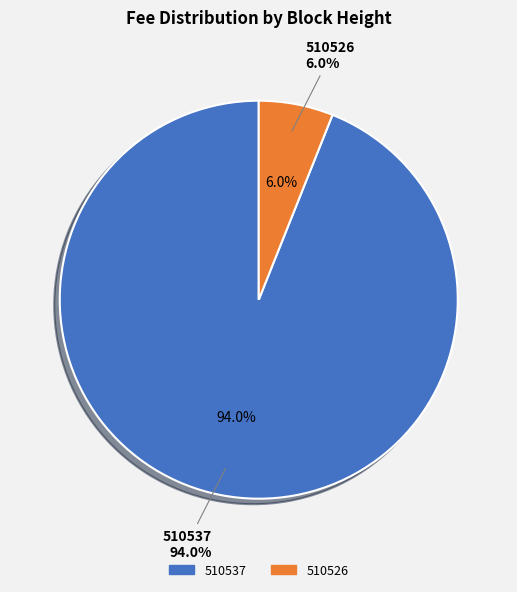

Is there any slice that represents more than half of the pie?

Yes